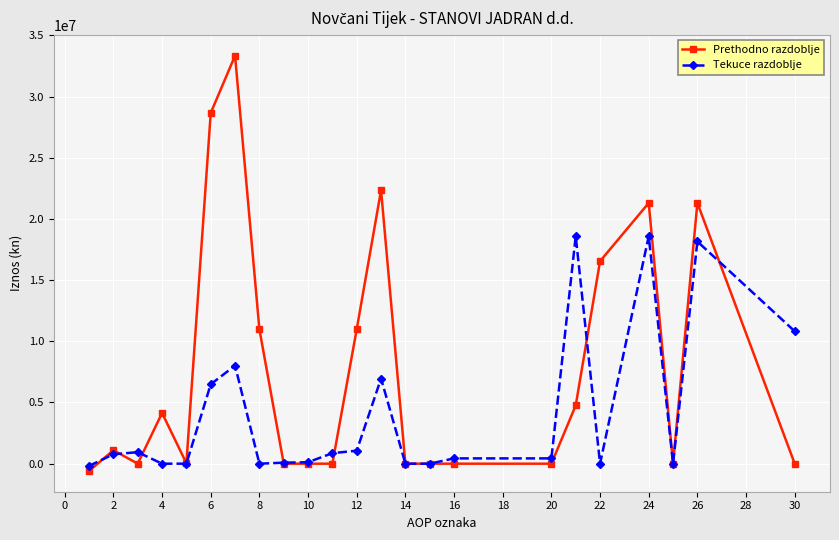

Rank the series by their average value, from highest to lowest.

Prethodno razdoblje, Tekuce razdoblje